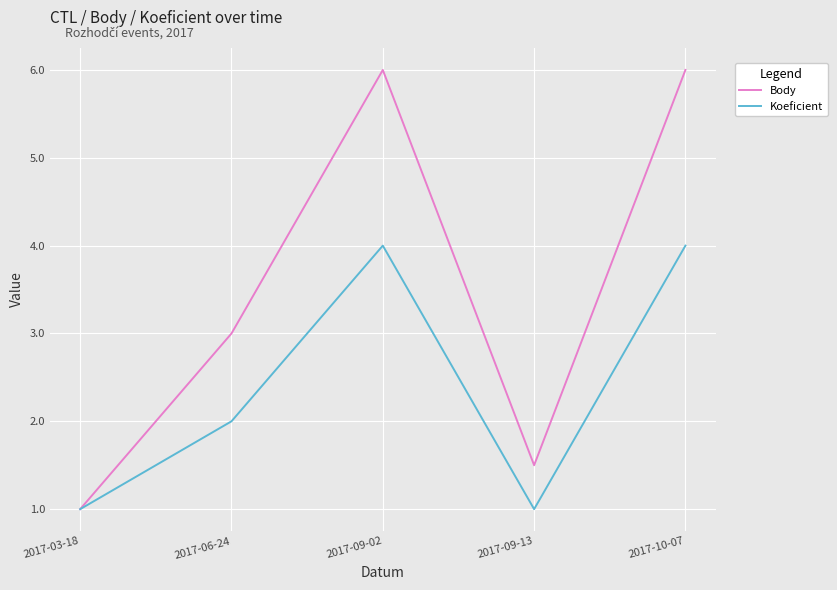

Is it true that Body equals 1.6 at 2017-03-18?

False